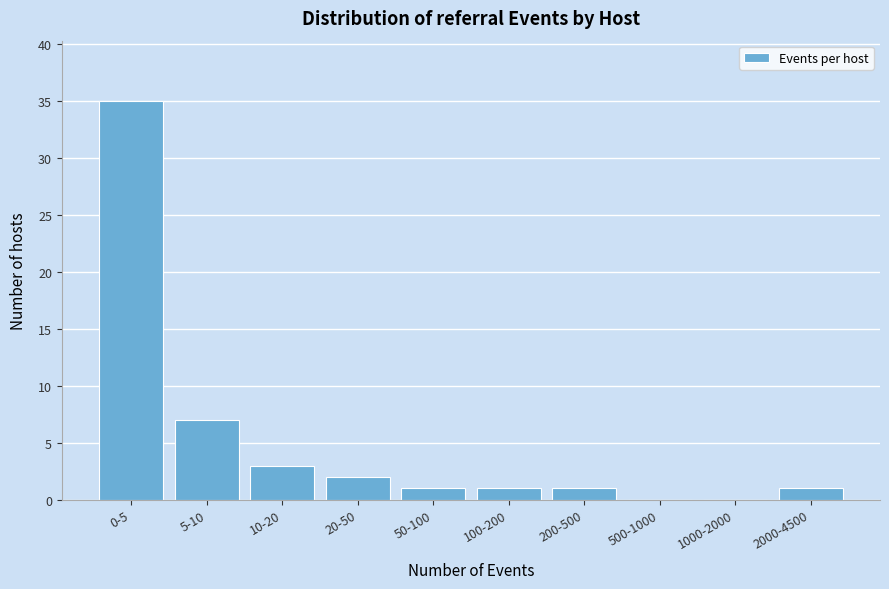

Reading right to left, transcribe all the data shown in this chart.

2000-4500=1	1000-2000=0	500-1000=0	200-500=1	100-200=1	50-100=1	20-50=2	10-20=3	5-10=7	0-5=35